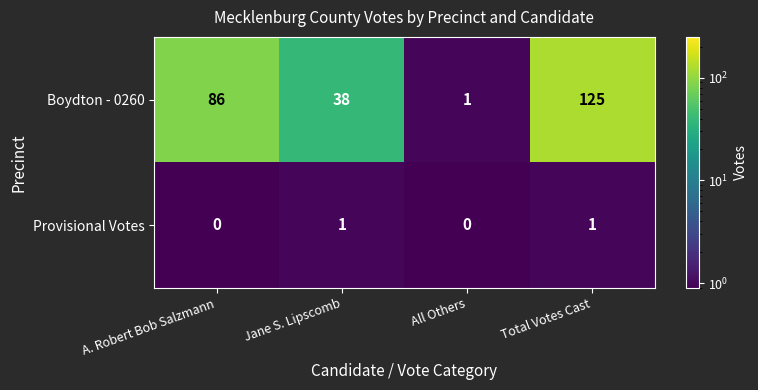

At which label is Boydton - 0260 closest to 63?

A. Robert Bob Salzmann